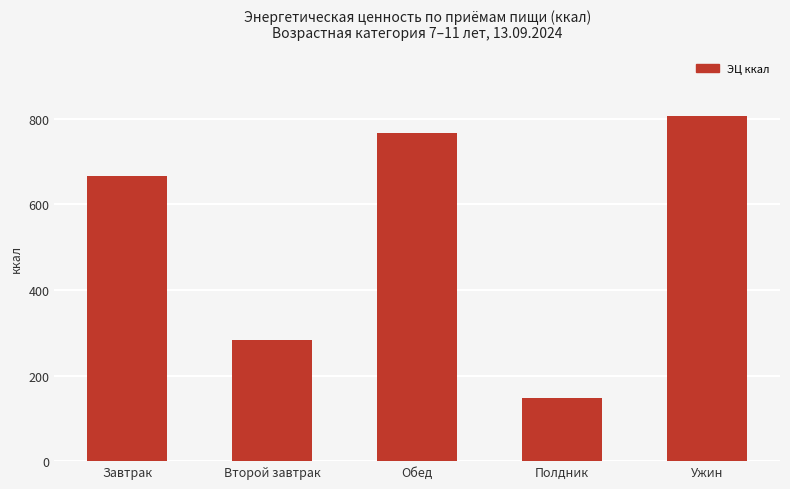

Where does the data first go above 665?

Завтрак